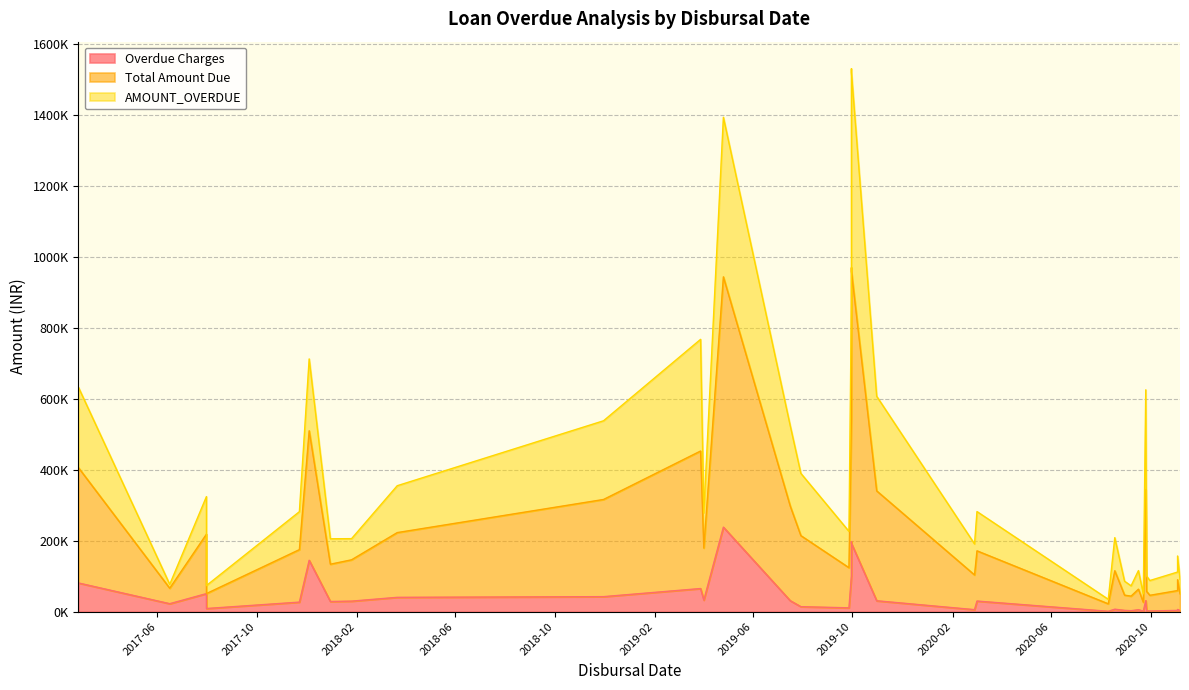

Between 2020-08-10 and 2017-11-22, which is larger?

2017-11-22